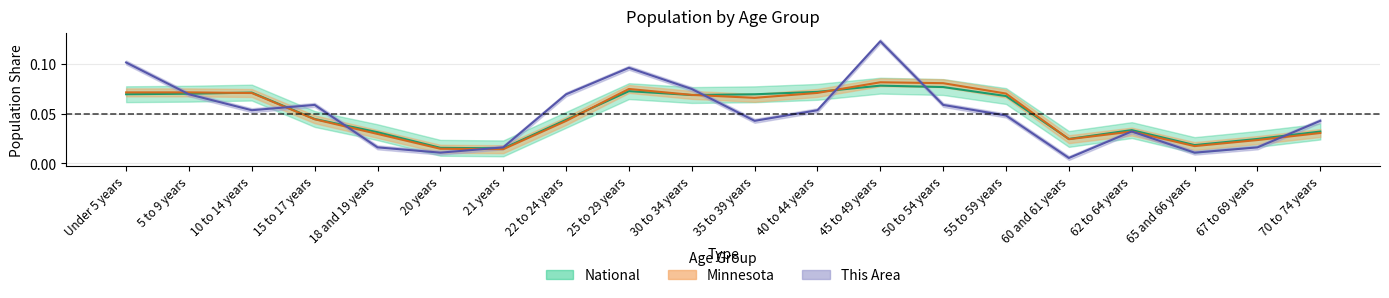

At which category does the chart reach its peak across all series?

45 to 49 years